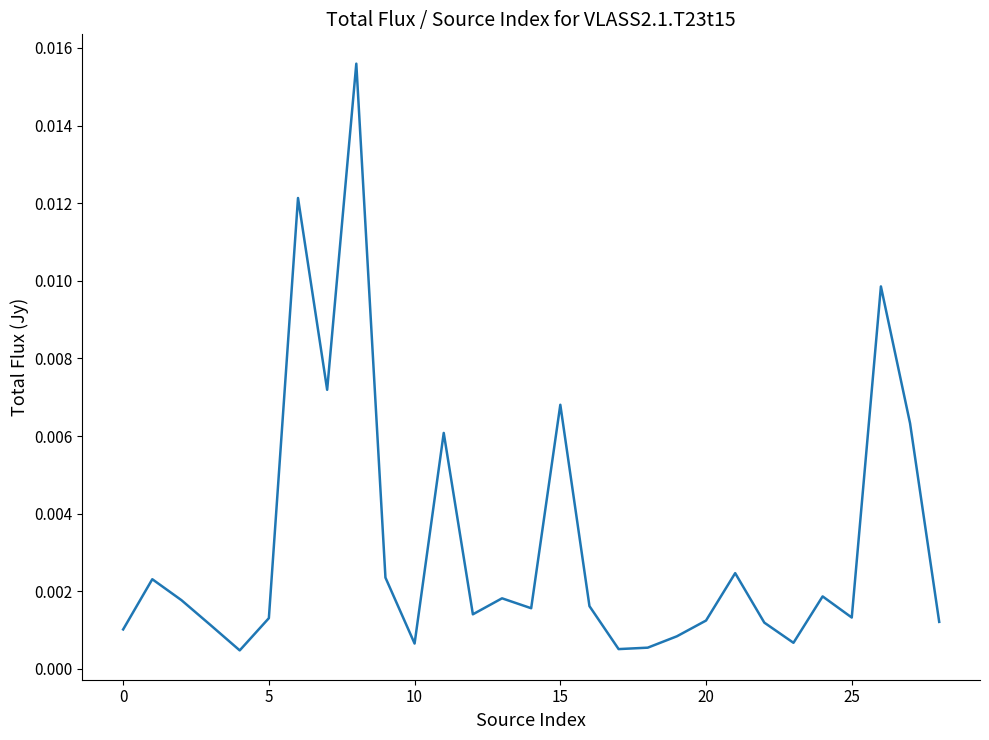

How many lines are shown in the chart?

1